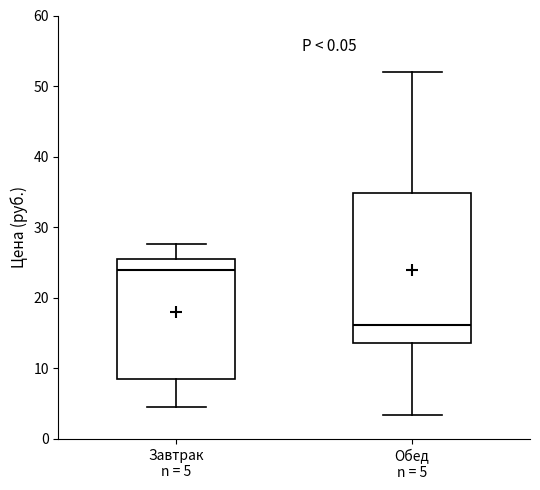

Reading left to right, read every box against the y-axis: the position of its median line, the range the box covers, and the ends of its whiskers. The values are not printed on the chart, so give them approximately, as read against the axis.

Завтрак n = 5: median 24, box 8 to 25, whiskers 5 to 28
Обед n = 5: median 16, box 14 to 35, whiskers 3 to 52